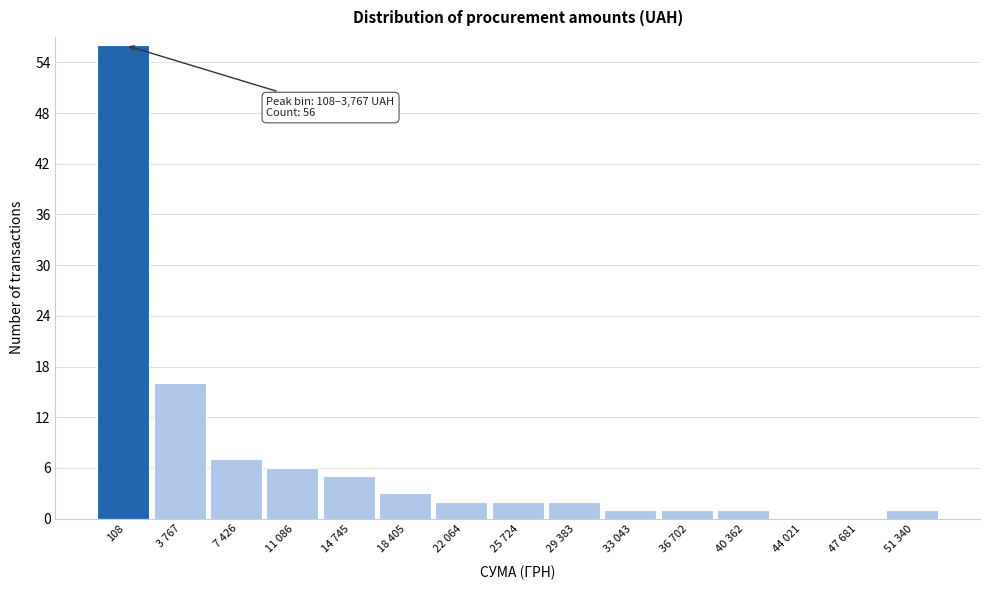

Reading right to left, what are all the values shown in this chart?

51 340=1	47 681=0	44 021=0	40 362=1	36 702=1	33 043=1	29 383=2	25 724=2	22 064=2	18 405=3	14 745=5	11 086=6	7 426=7	3 767=16	108=56